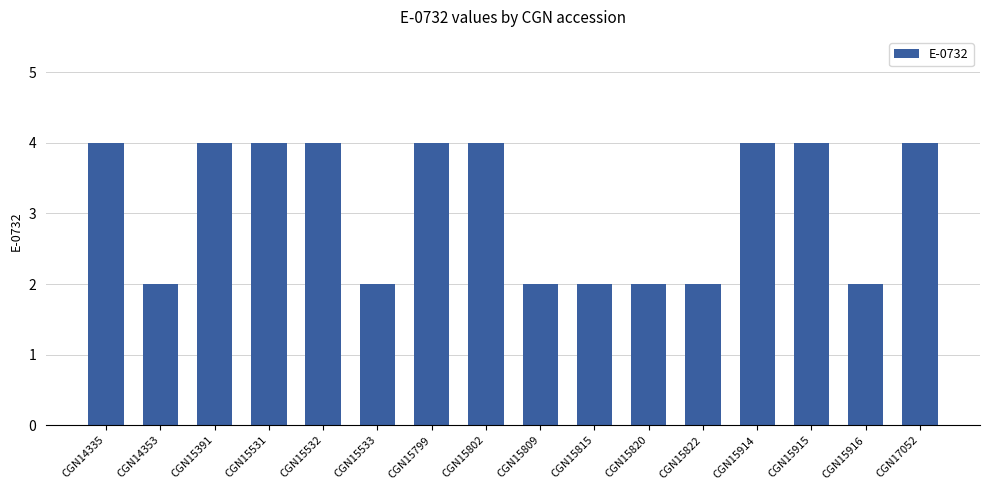

What is the difference between the maximum and minimum values?

2